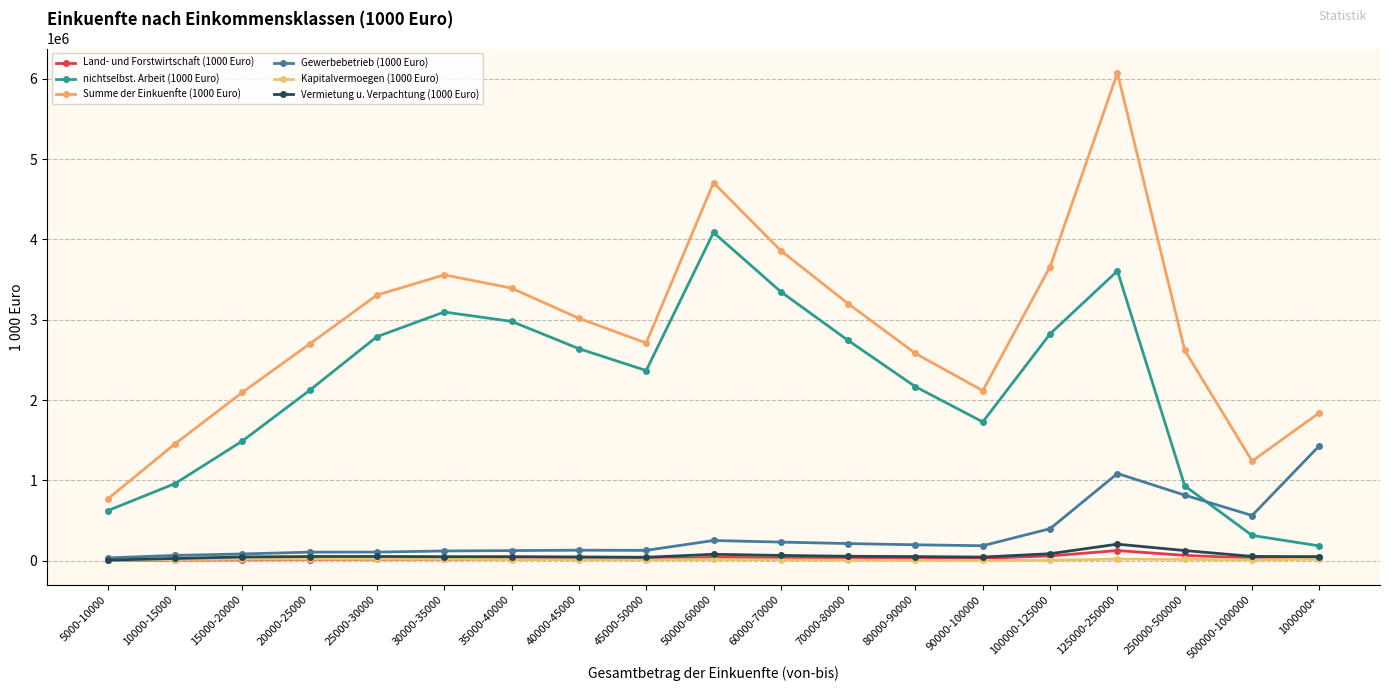

Rank the series by their maximum value, from highest to lowest.

Summe der Einkuenfte (1000 Euro), nichtselbst. Arbeit (1000 Euro), Gewerbebetrieb (1000 Euro), Vermietung u. Verpachtung (1000 Euro), Land- und Forstwirtschaft (1000 Euro), Kapitalvermoegen (1000 Euro)